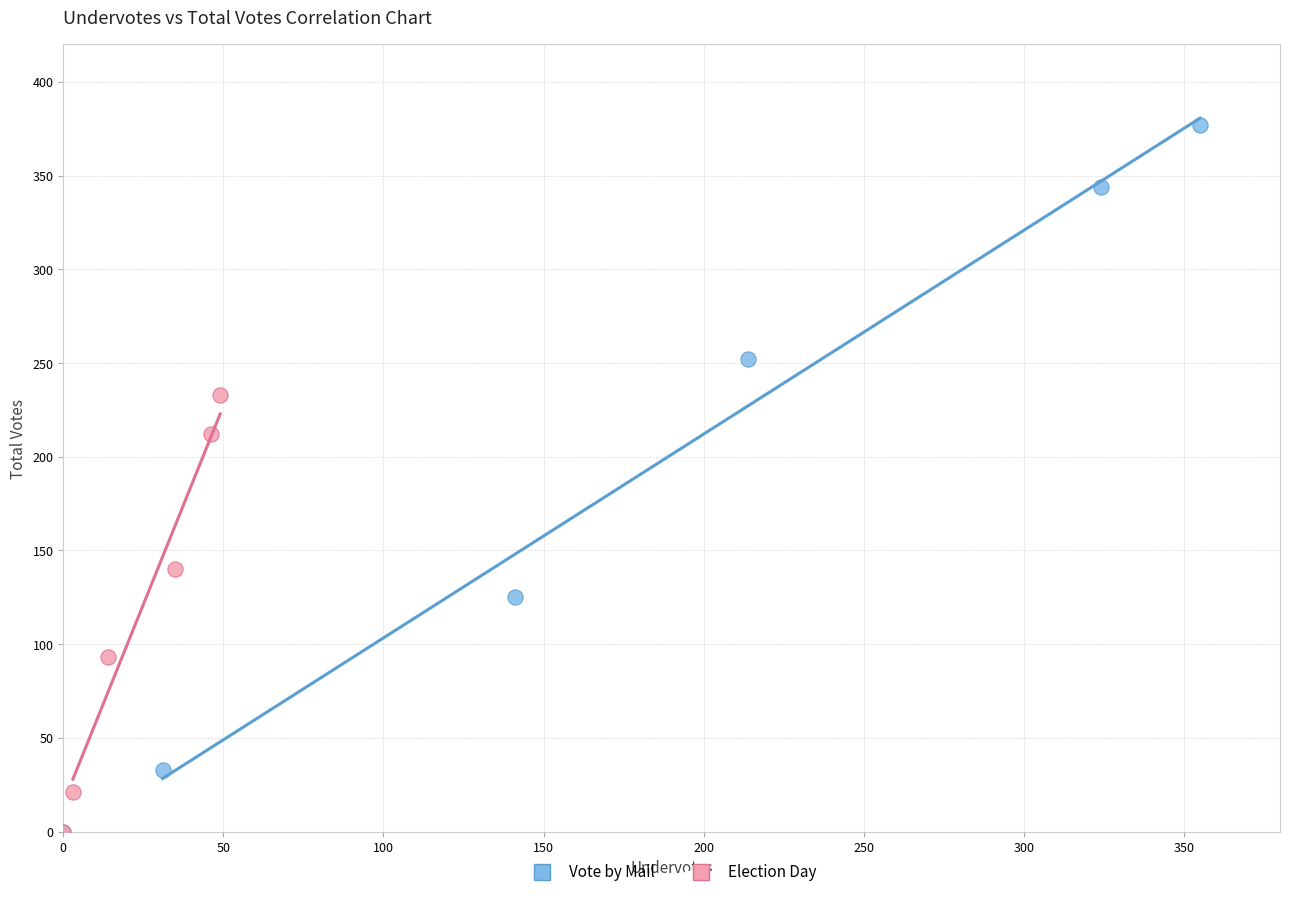

Which series contains the highest Y value?

Vote by Mail